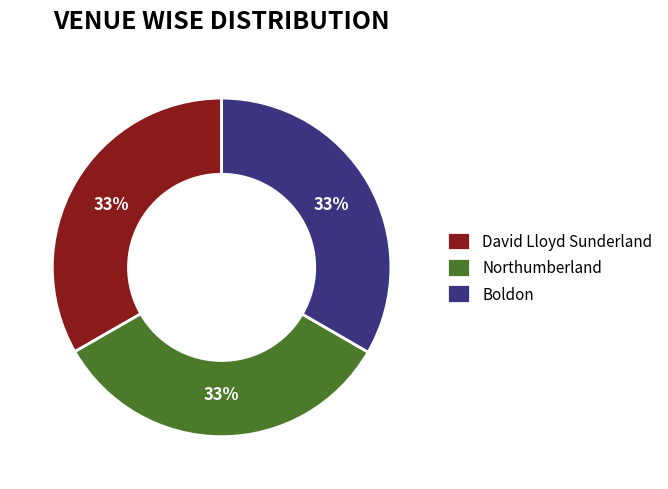

Count the number of slices in the pie.

3